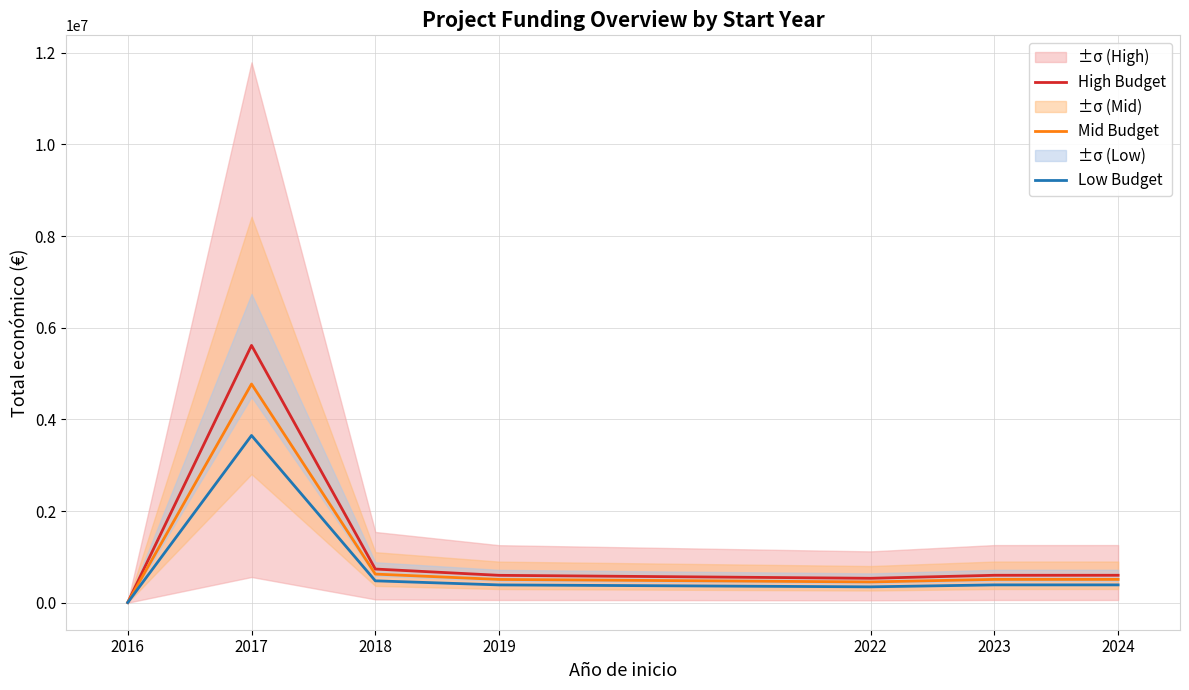

What is the highest value of the Low Budget series?

3649638.2